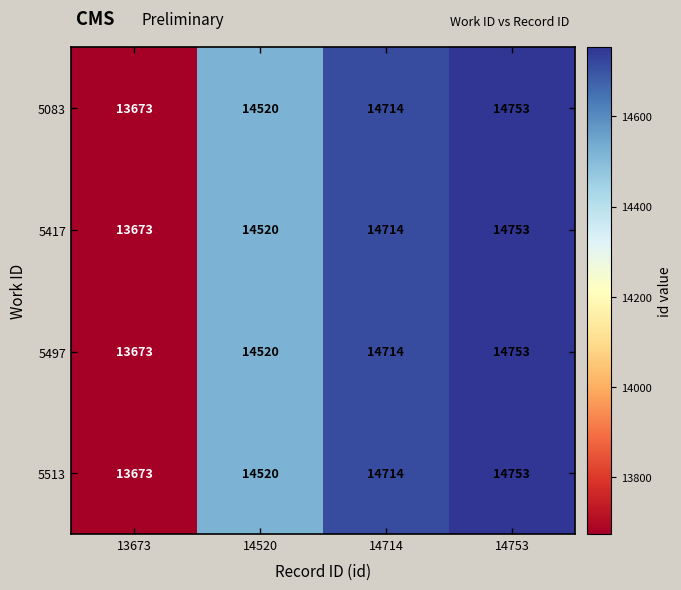

What is the approximate value of 5513 at 13673, to the nearest 100?

13700